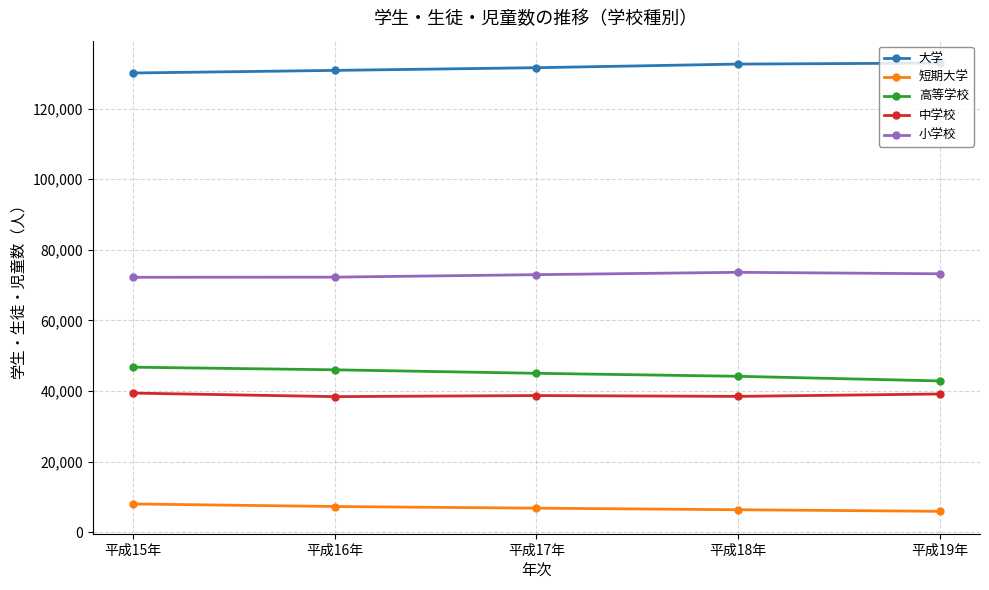

What is the total value across all series at 平成19年?

294099